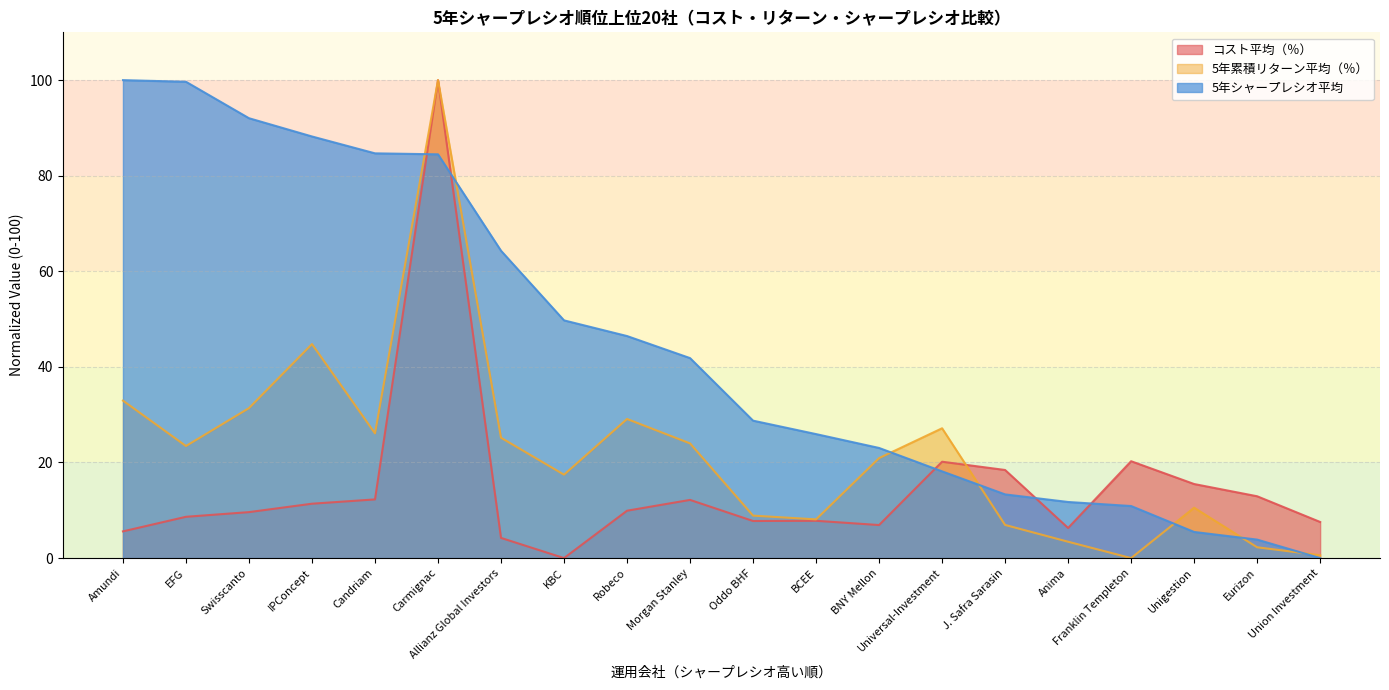

The コスト平均（％） series shows 6.9 at BNY Mellon. True or false?

True